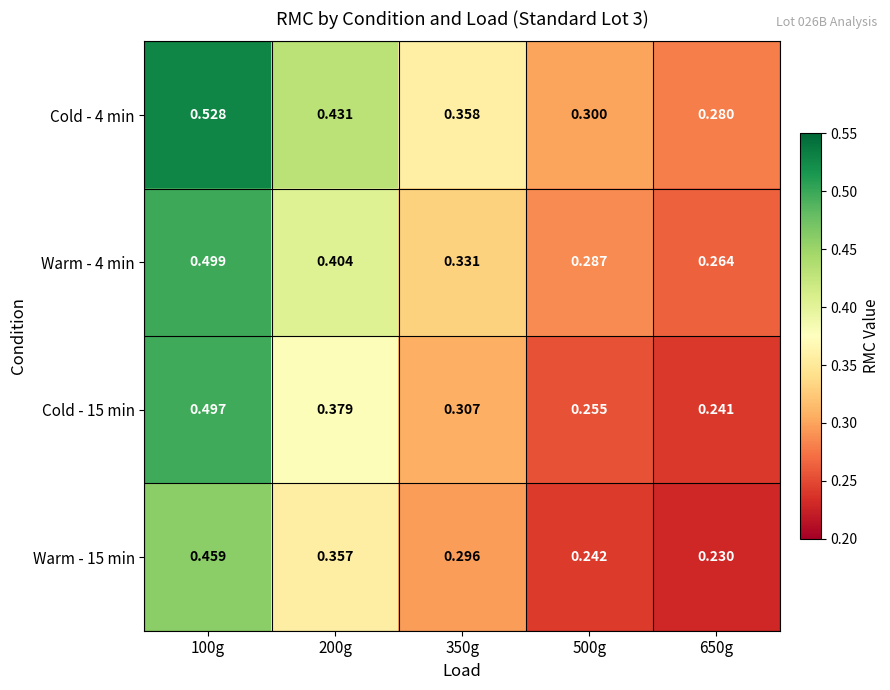

Is the value of Warm - 15 min at 100g greater than the value of Cold - 15 min at 100g?

No